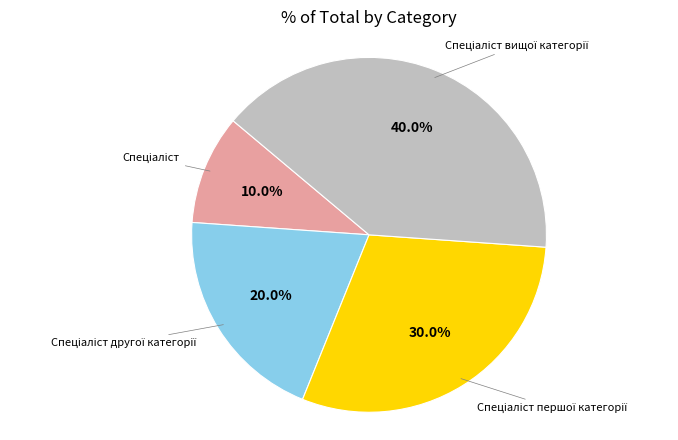

Is there a majority slice in this chart?

No